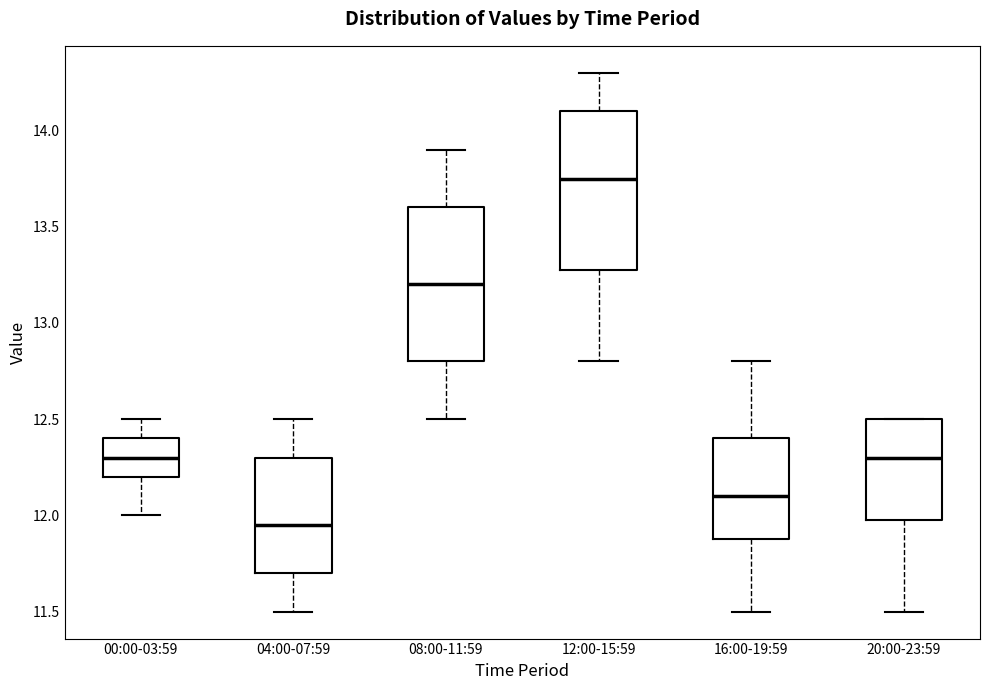

Where is the upper edge of the box for 12:00-15:59 on the y-axis? The values are not printed on the chart, so give them approximately, as read against the axis.

14.10